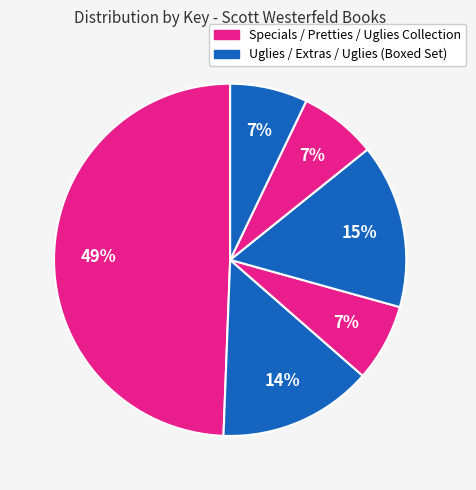

Which category has the smallest portion of the pie?

Uglies